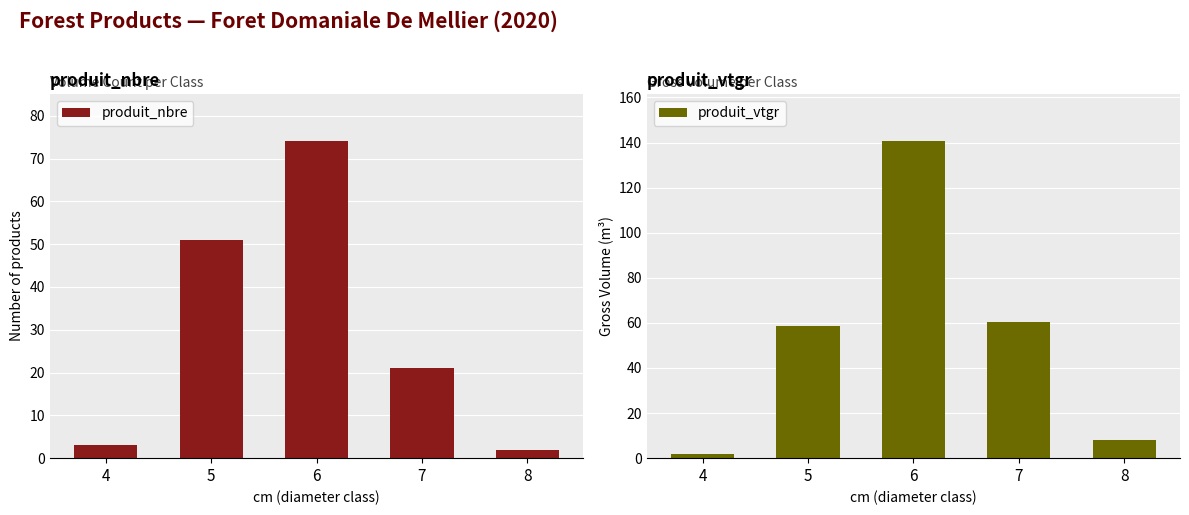

Reading right to left, what are all the values shown in this chart?

produit_nbre: 8=2.0	7=21.0	6=74.0	5=51.0	4=3.0
produit_vtgr: 8=7.9	7=60.2	6=140.5	5=58.7	4=2.0